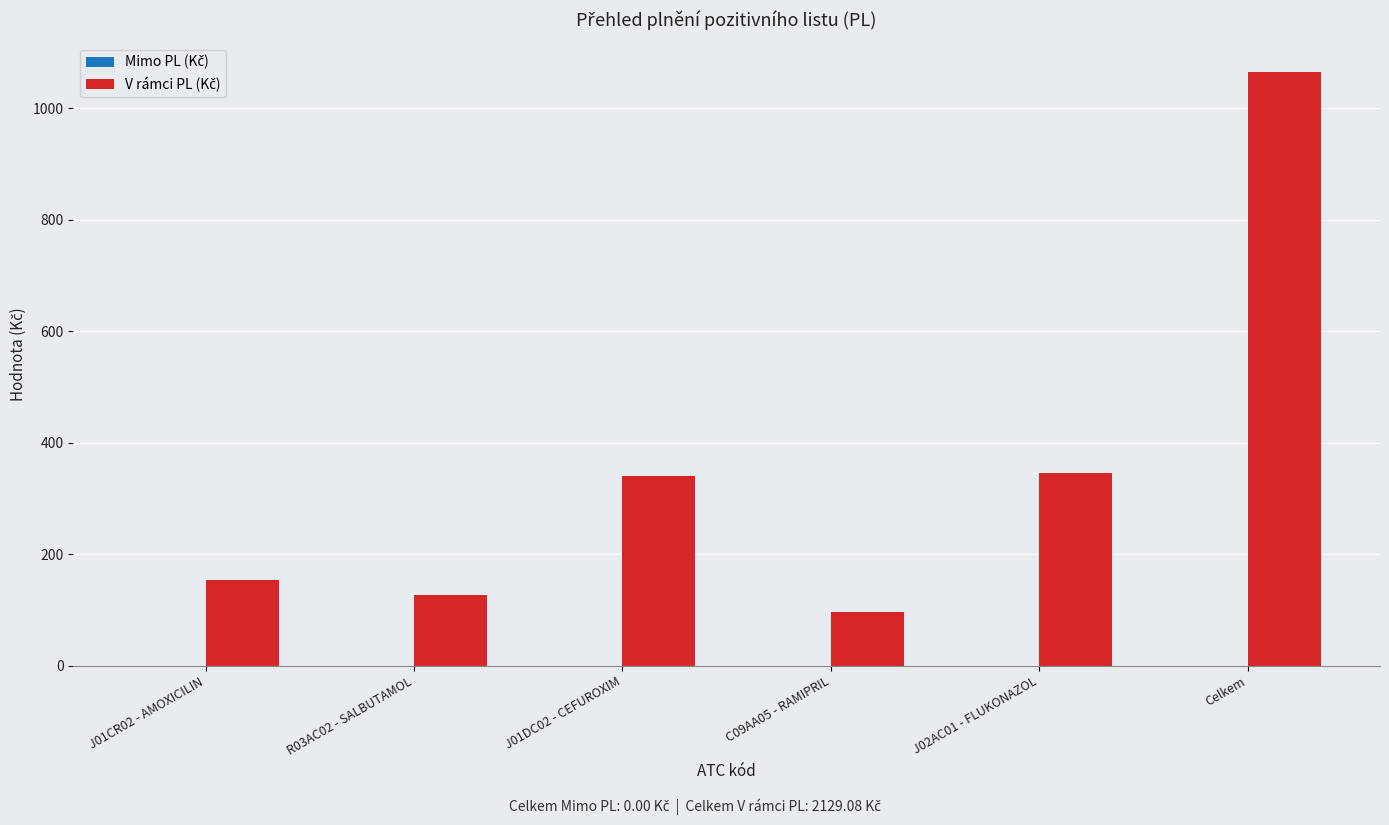

Reading right to left, transcribe all the data shown in this chart.

Celkem=1064.5	J02AC01 - FLUKONAZOL=346.2	C09AA05 - RAMIPRIL=95.4	J01DC02 - CEFUROXIM=341.0	R03AC02 - SALBUTAMOL=127.5	J01CR02 - AMOXICILIN=154.4